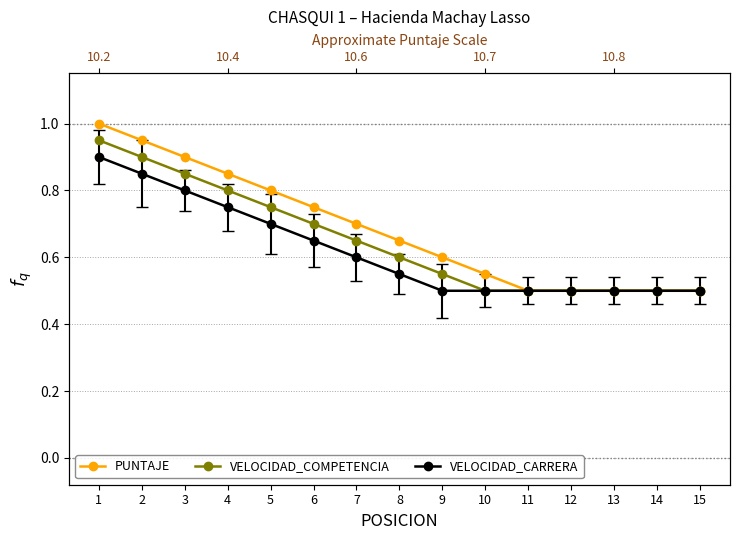

Which series has the largest total across all categories?

PUNTAJE